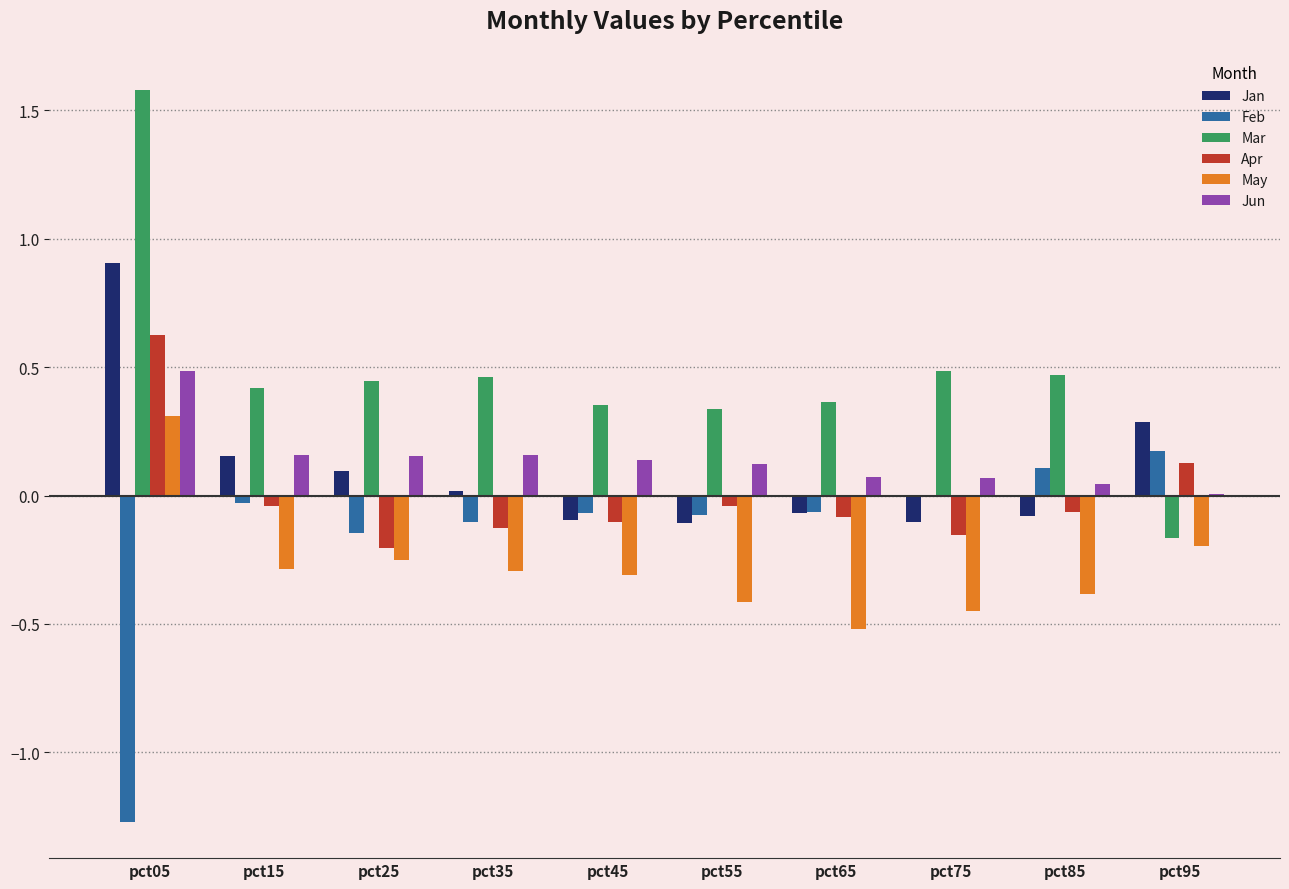

Is it true that Jan equals 1.2 at pct05?

False